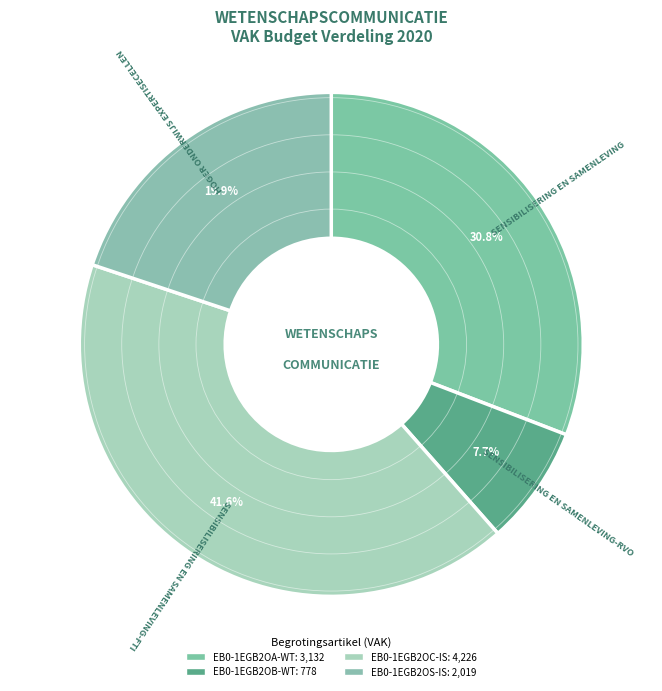

How much of the chart is everything except EB0-1EGB2OC-IS?

58.4%